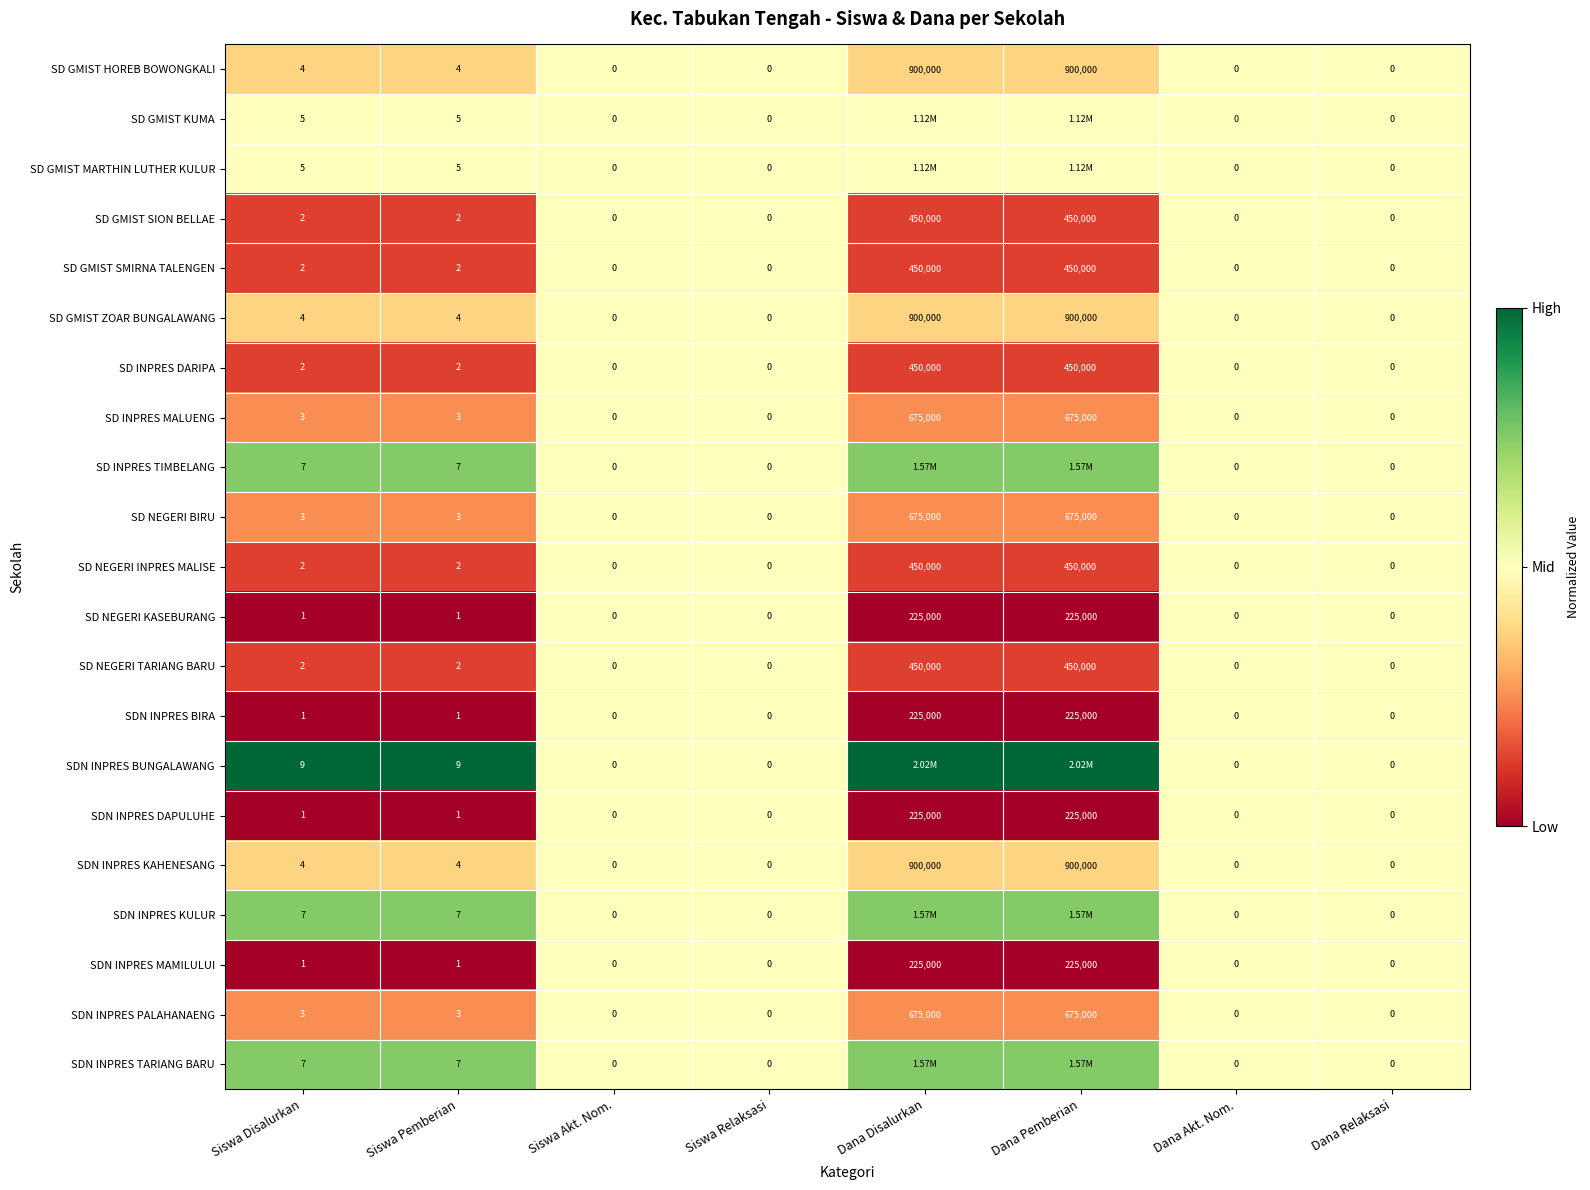

Which series has the largest total across all categories?

SDN INPRES BUNGALAWANG